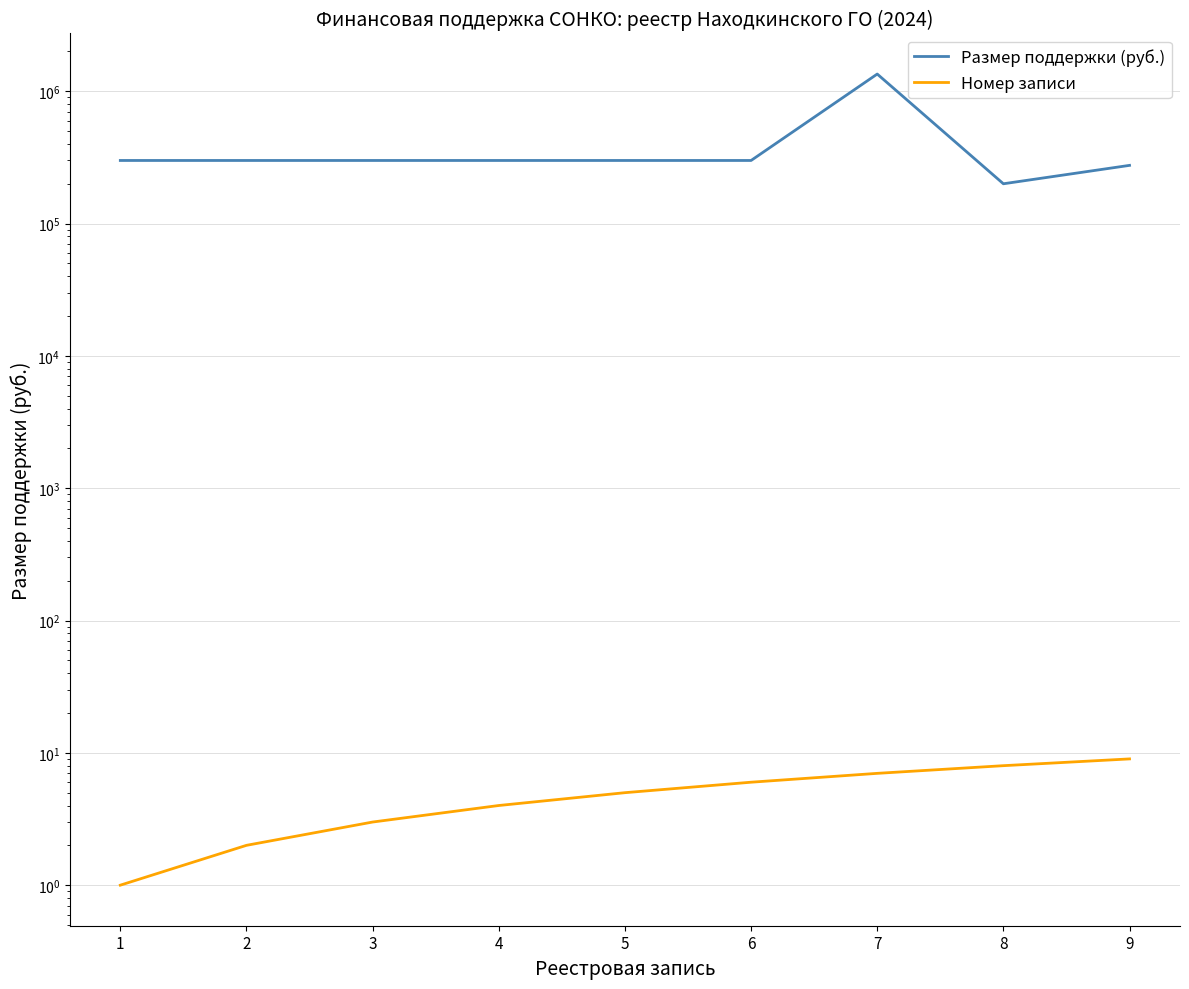

Where is the first local minimum for Размер поддержки (руб.)?

8